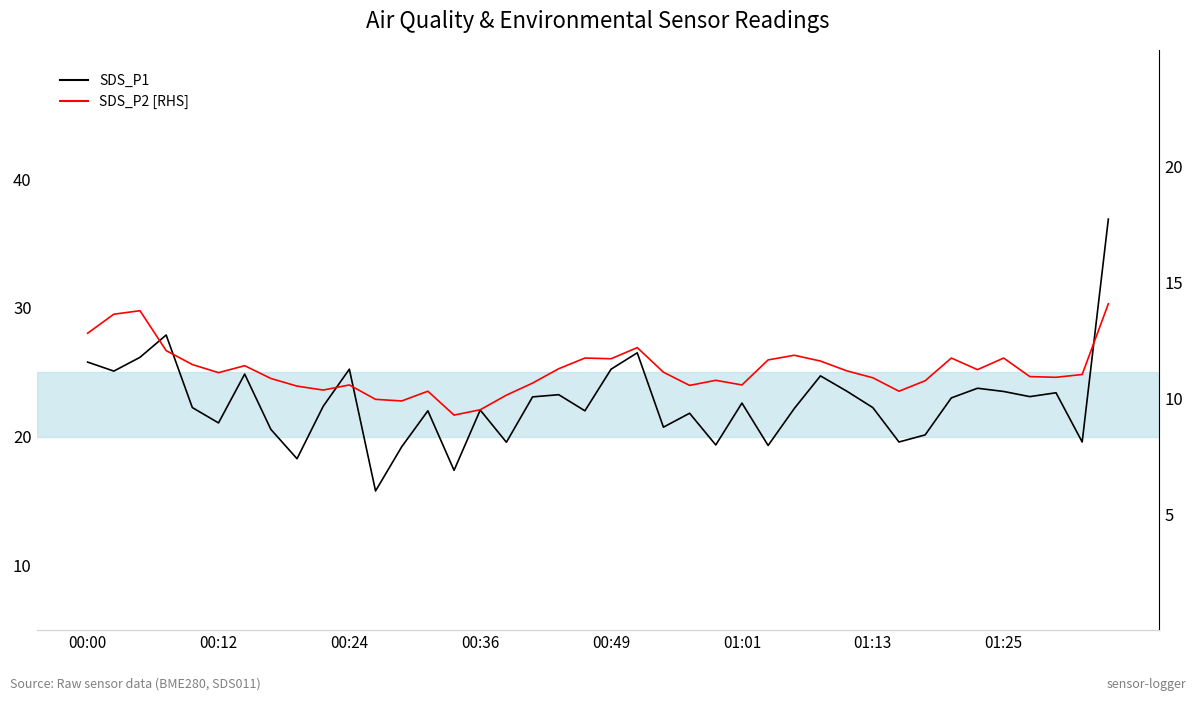

What is the lowest value of the SDS_P1 series?

15.8